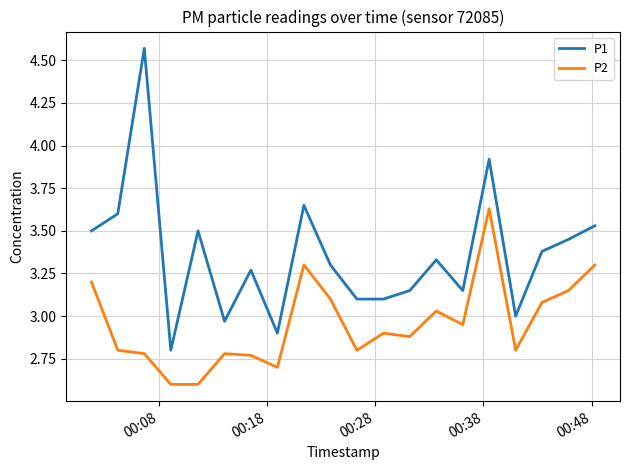

Which series has the widest spread of values?

P1